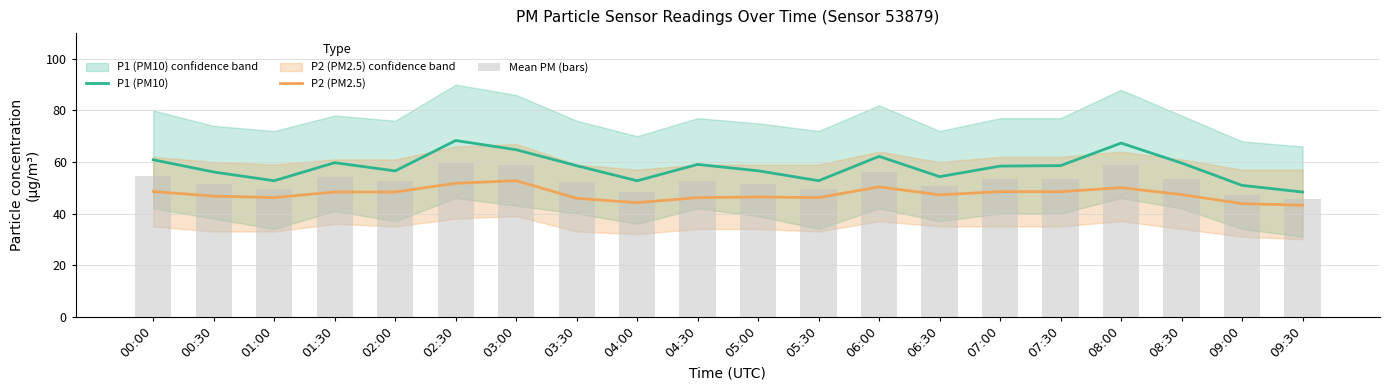

How many groups of bars are there?

20